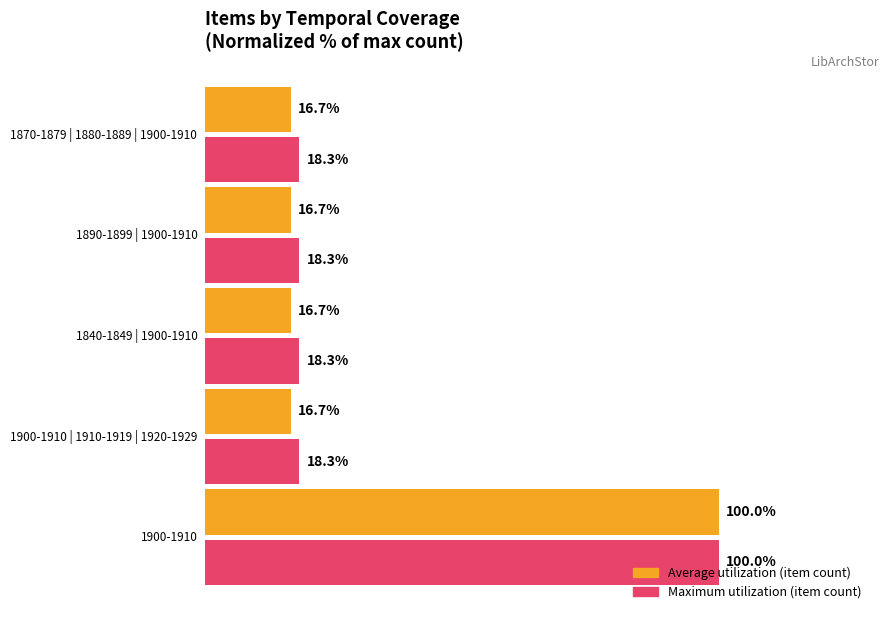

Count the number of data series in this chart.

2